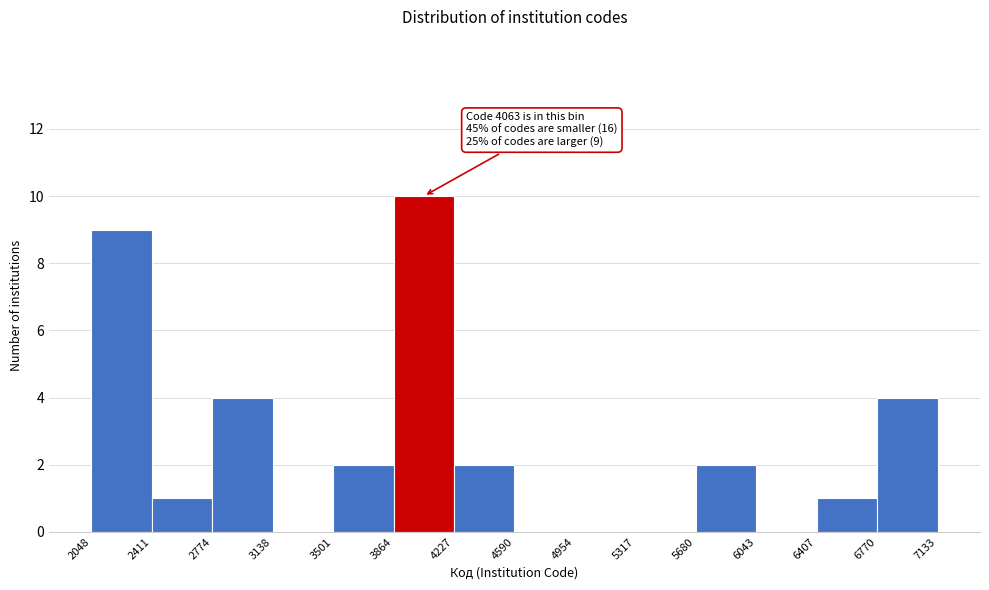

Over which range of the x-axis is the bar tallest?

3864 to 4227